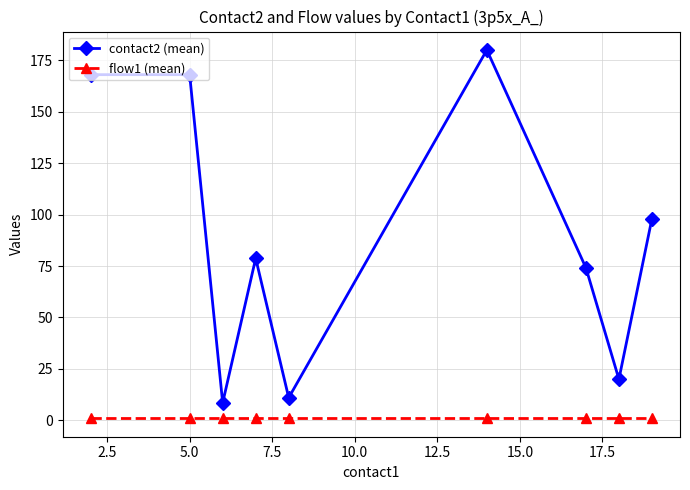

List the series in order of their peak value, lowest first.

flow1 (mean), contact2 (mean)